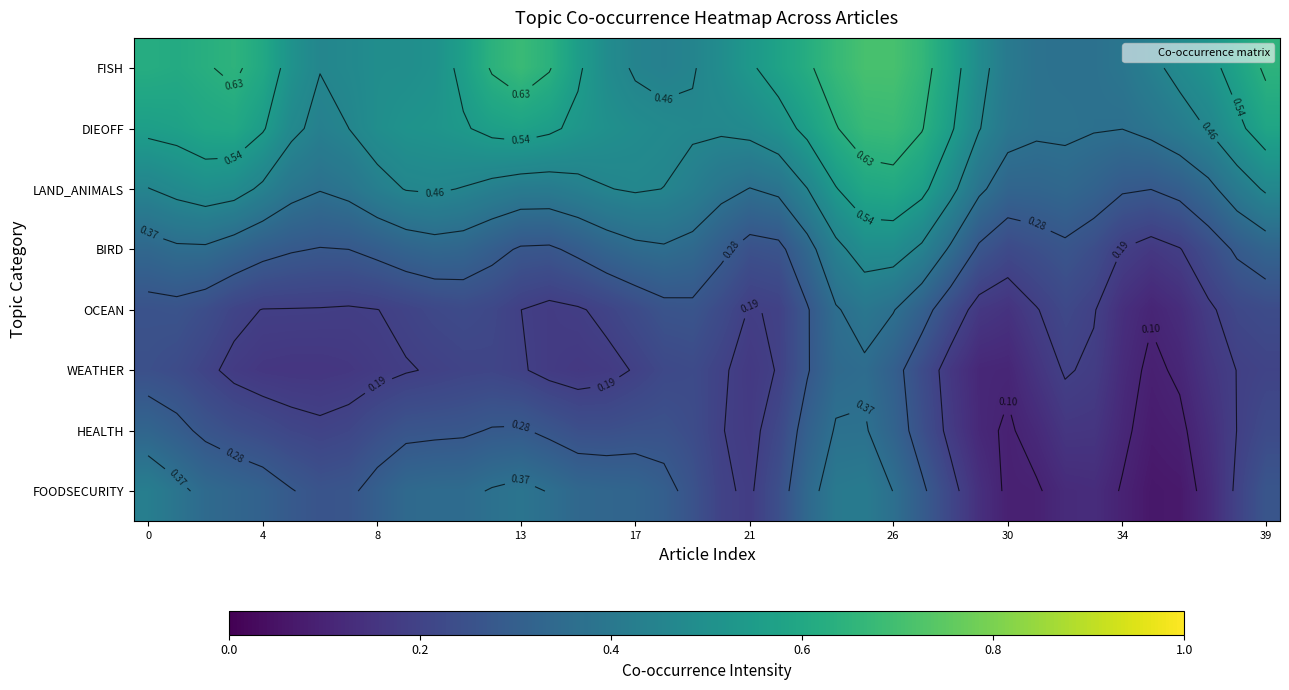

What is the greatest value displayed?

0.7